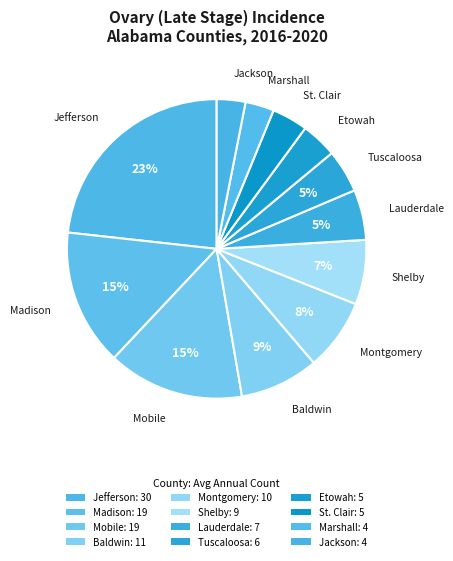

Count the number of slices in the pie.

12